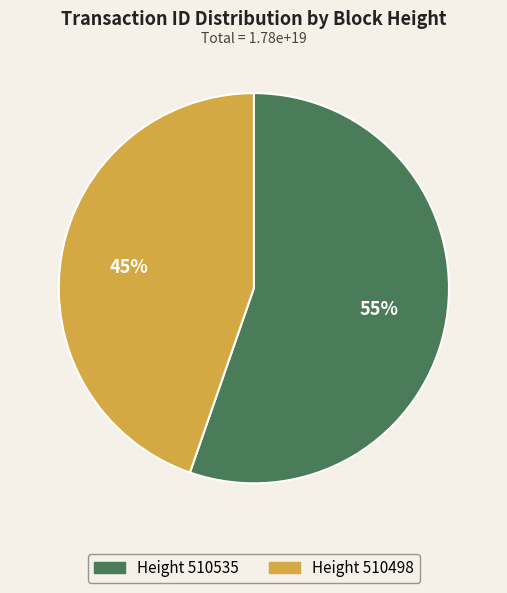

Is there a majority slice in this chart?

Yes